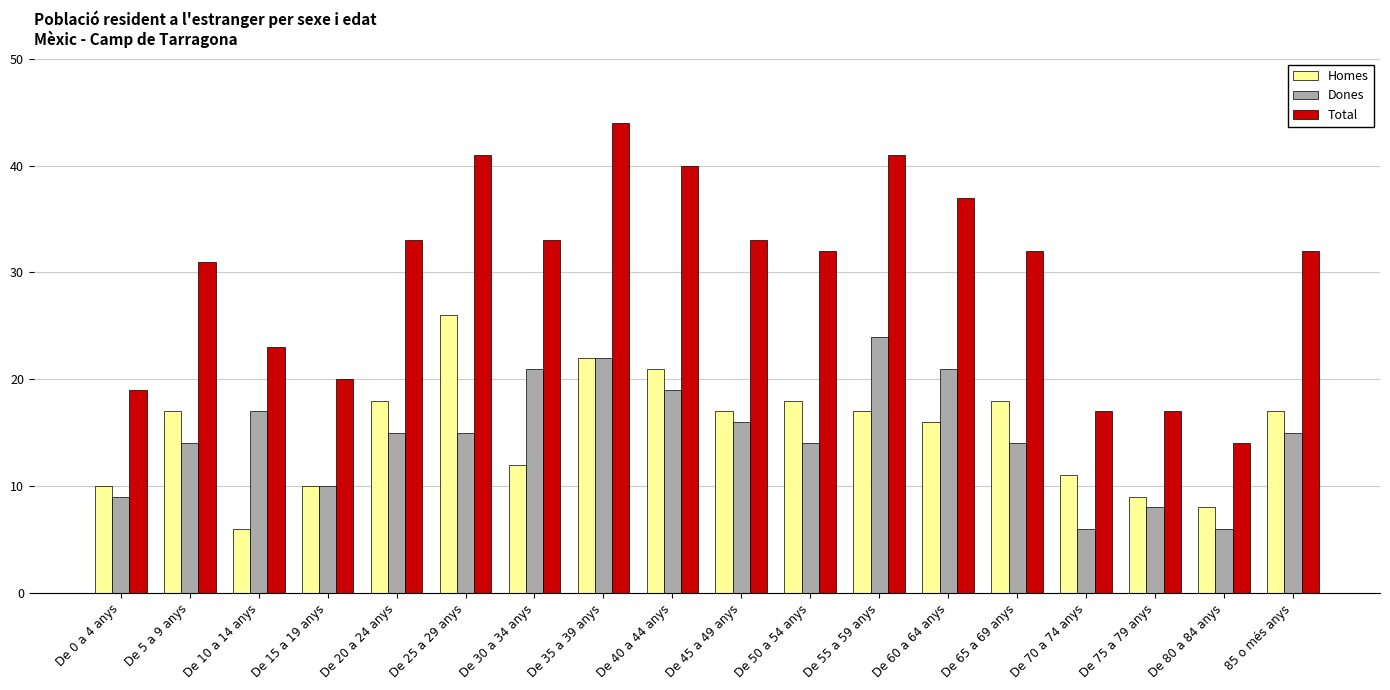

What is the sum of all Total values?

539